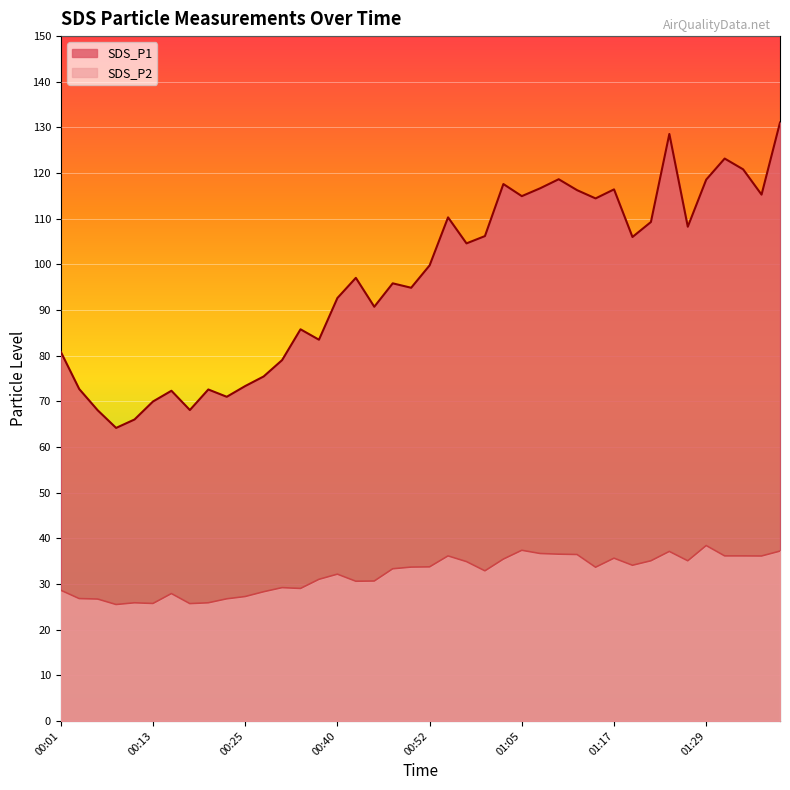

Reading left to right, what are all the values shown in this chart?

SDS_P1: 80.8	72.7	68.0	64.2	66.0	70.0	72.3	68.1	72.6	71.0	73.3	75.5	79.0	85.8	83.5	92.6	97.0	90.7	95.8	94.9	99.8	110.3	104.6	106.2	117.6	115.0	116.7	118.7	116.2	114.5	116.4	106.0	109.3	128.6	108.2	118.6	123.2	120.8	115.3	131.1
SDS_P2: 28.6	26.8	26.7	25.5	25.9	25.7	27.9	25.7	25.9	26.8	27.2	28.3	29.2	29.0	31.0	32.1	30.6	30.6	33.3	33.7	33.8	36.1	34.9	32.9	35.5	37.4	36.7	36.5	36.5	33.7	35.6	34.1	35.1	37.1	35.1	38.4	36.1	36.1	36.1	37.2